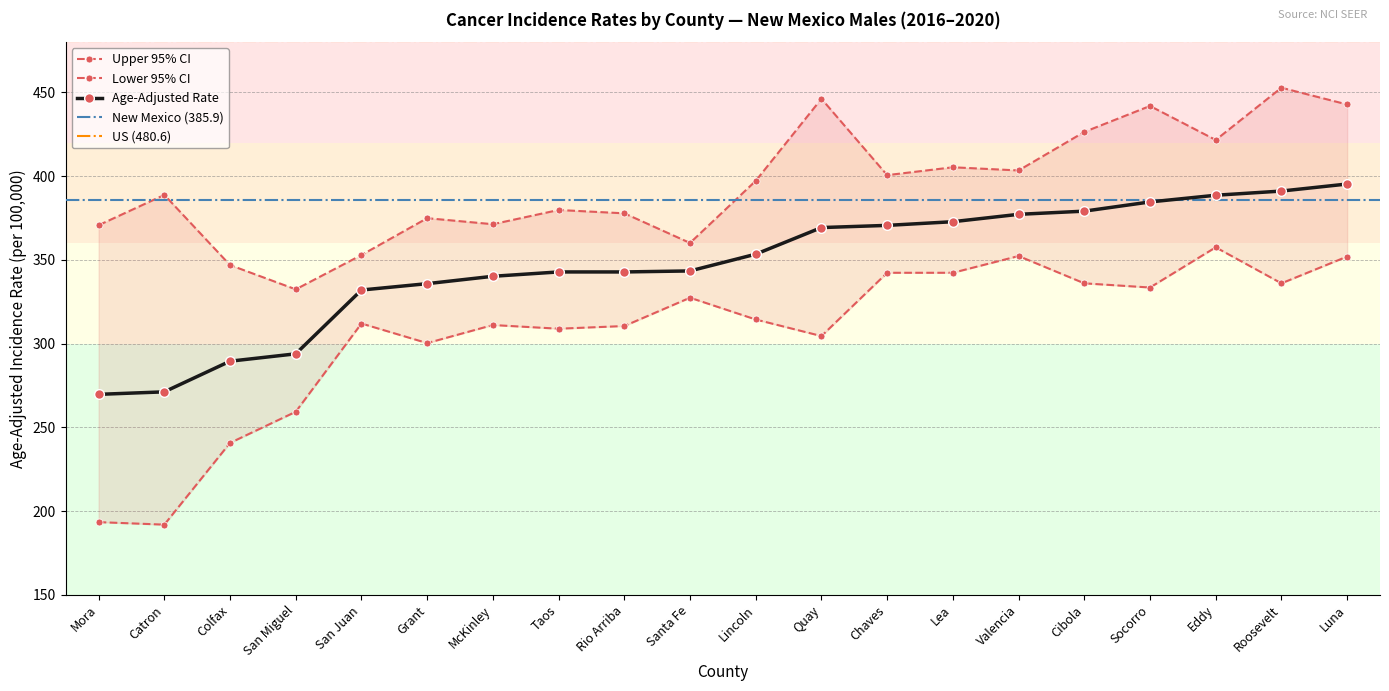

True or false: Age-Adjusted Rate has a value of 386.1 at San Miguel.

False